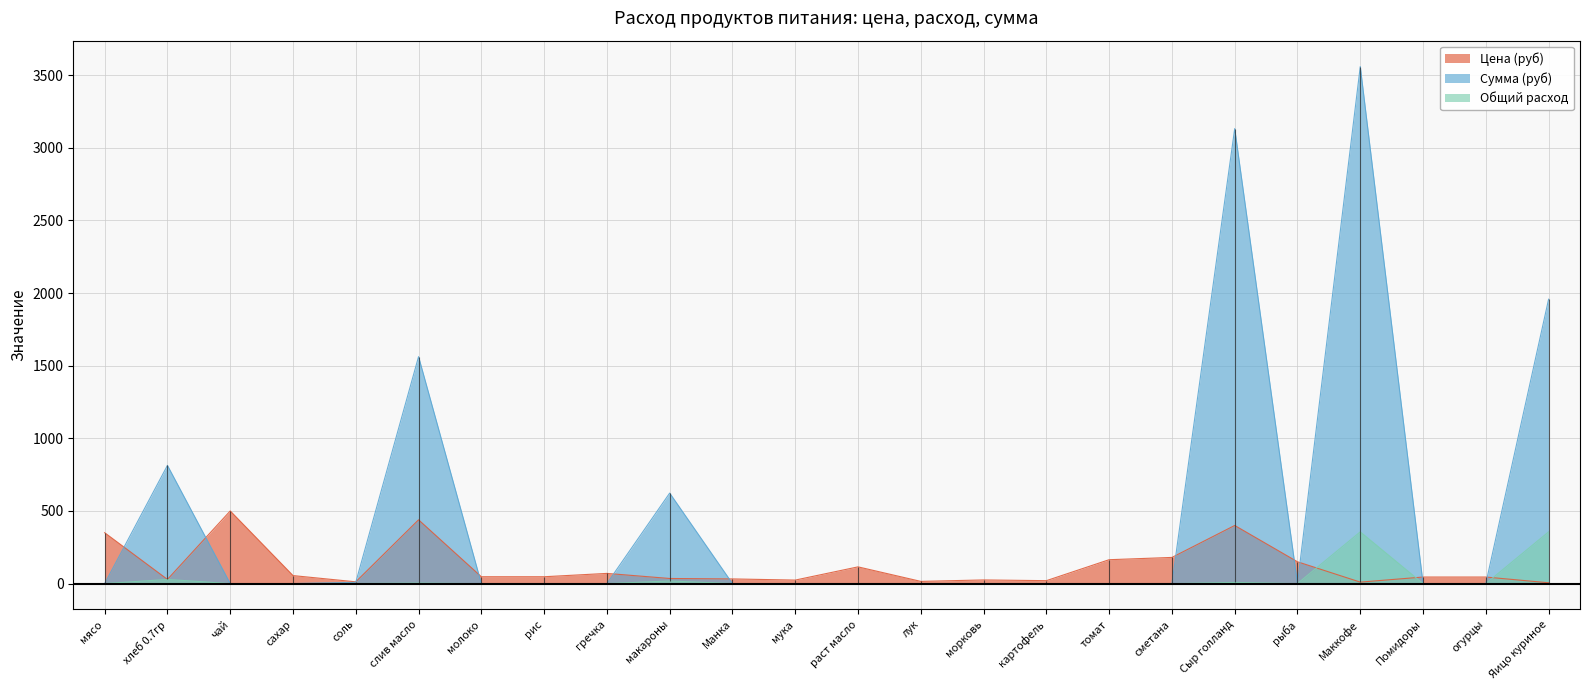

How many times do Цена (руб) and Общий расход cross each other?

3